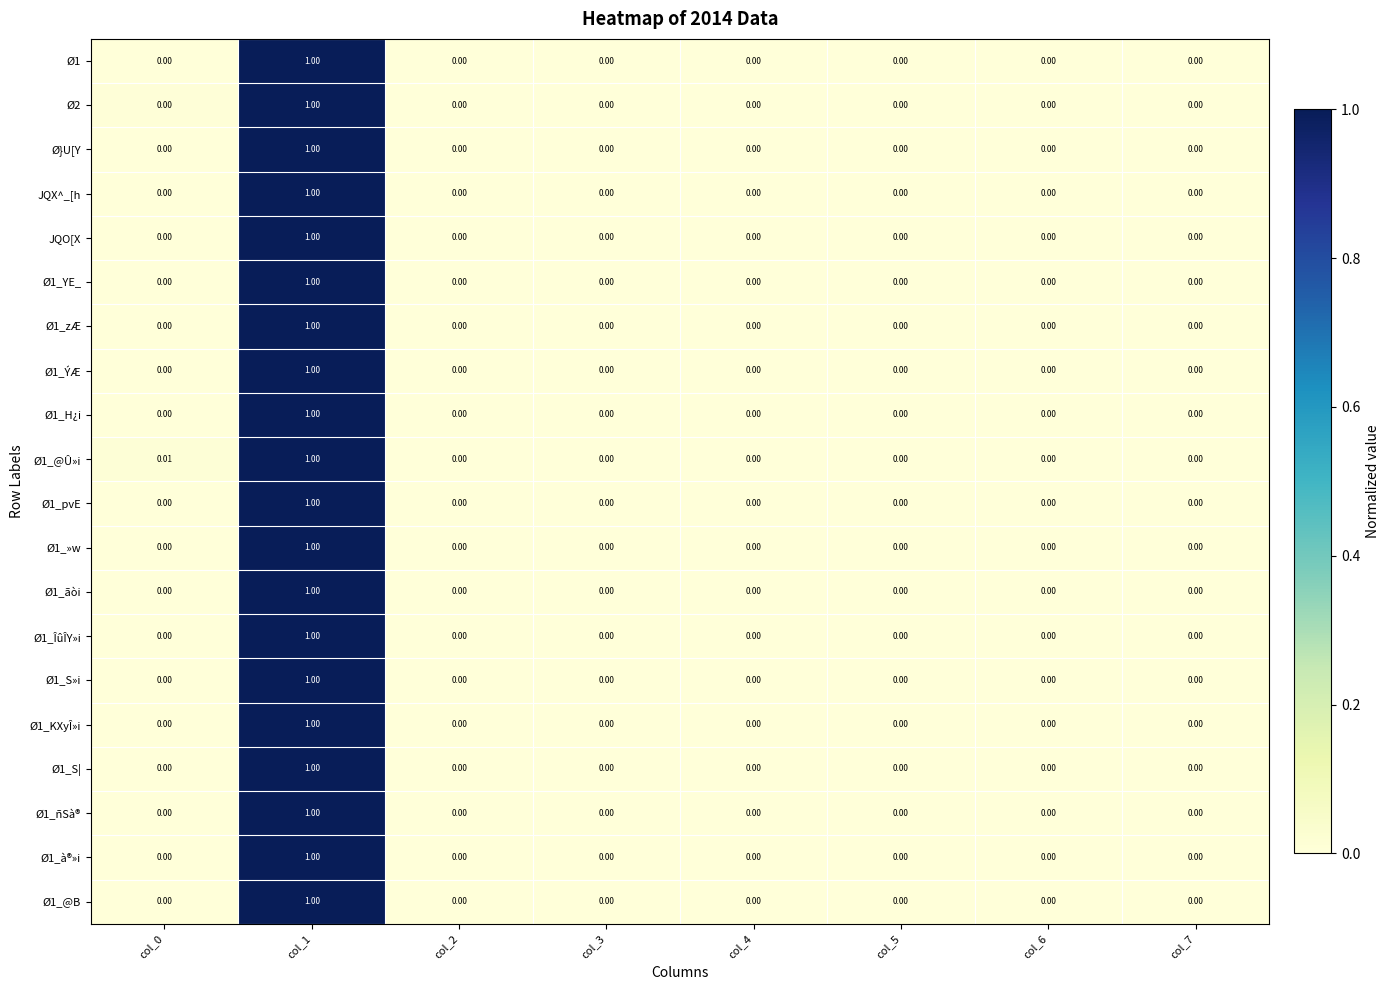

How many series are shown in this chart?

20